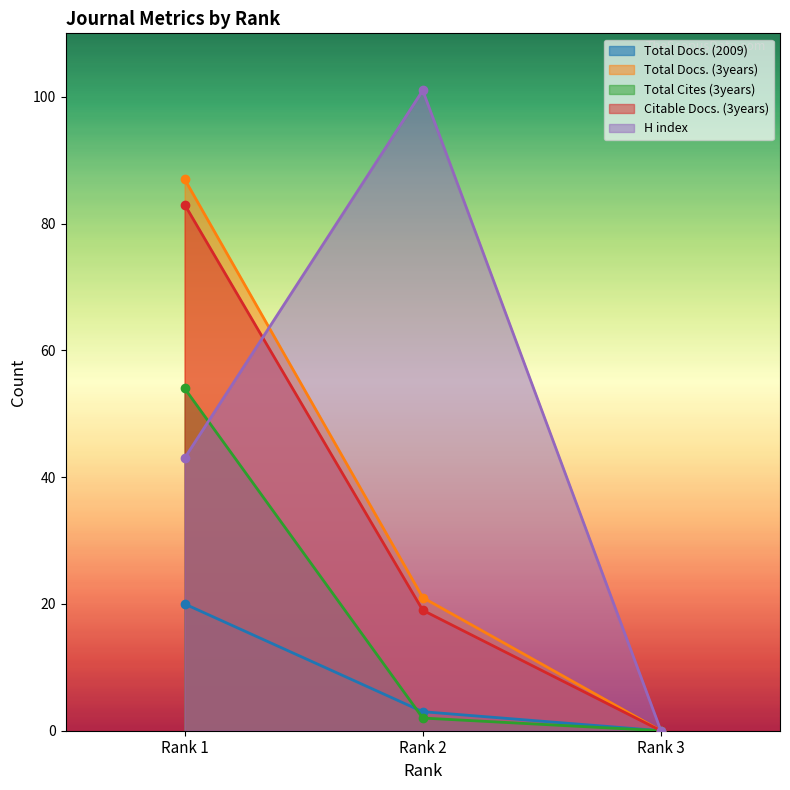

List the series in order of their peak value, lowest first.

Total Docs. (2009), Total Cites (3years), Citable Docs. (3years), Total Docs. (3years), H index